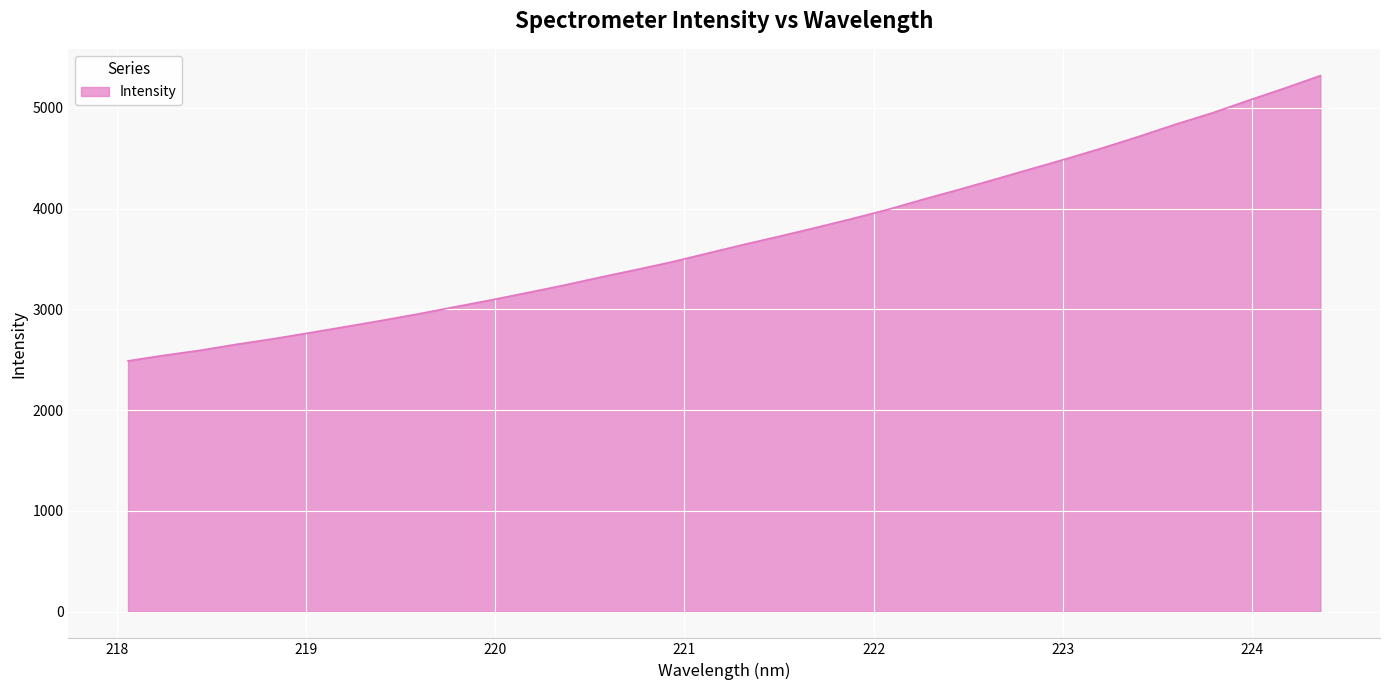

What is the greatest value displayed?

5321.0